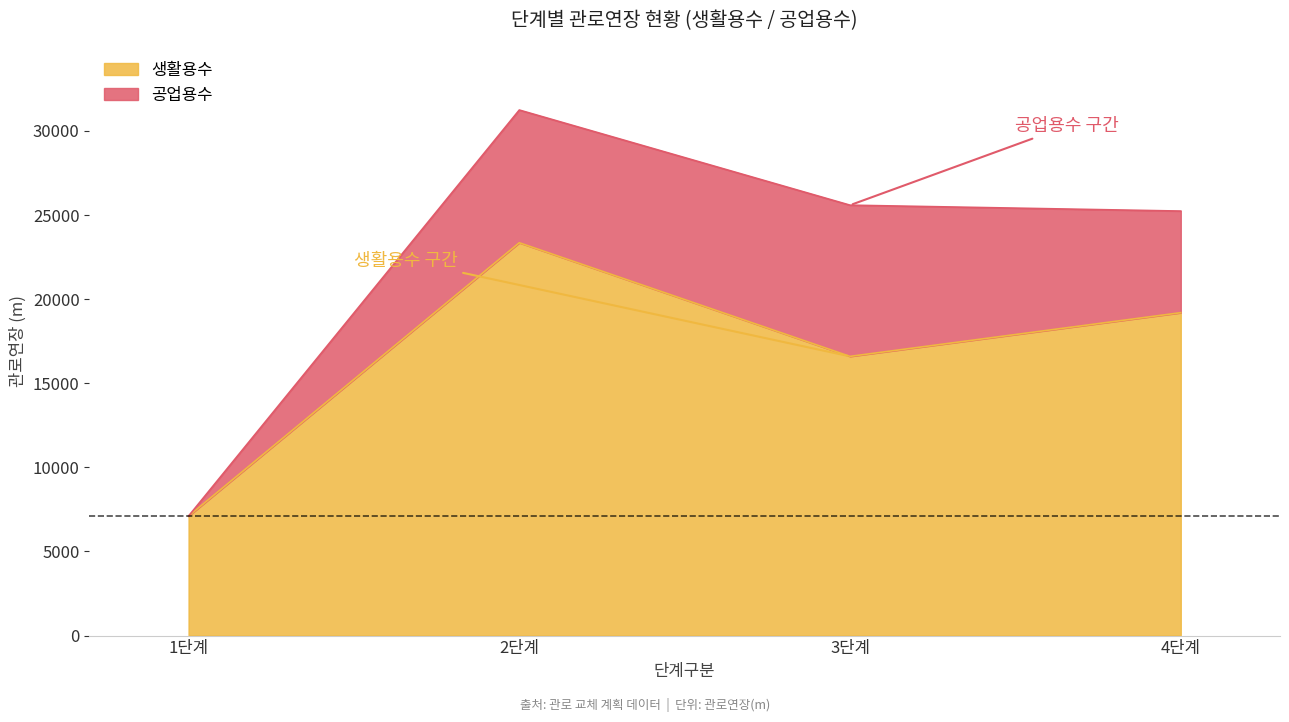

True or false: there are more than 2 points higher than both neighbors.

False